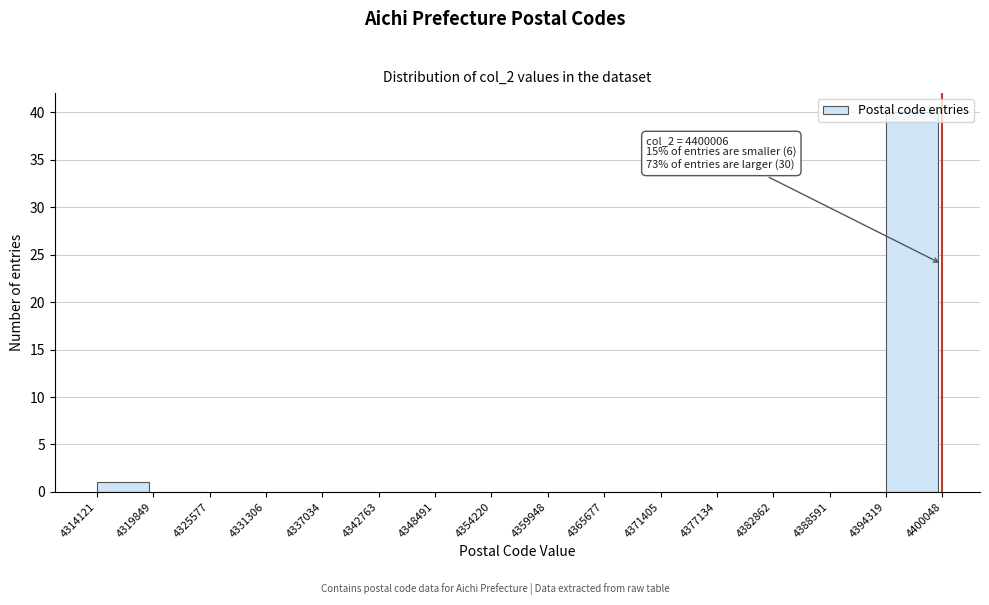

Over which range of the x-axis is the bar tallest?

4394319 to 4400048